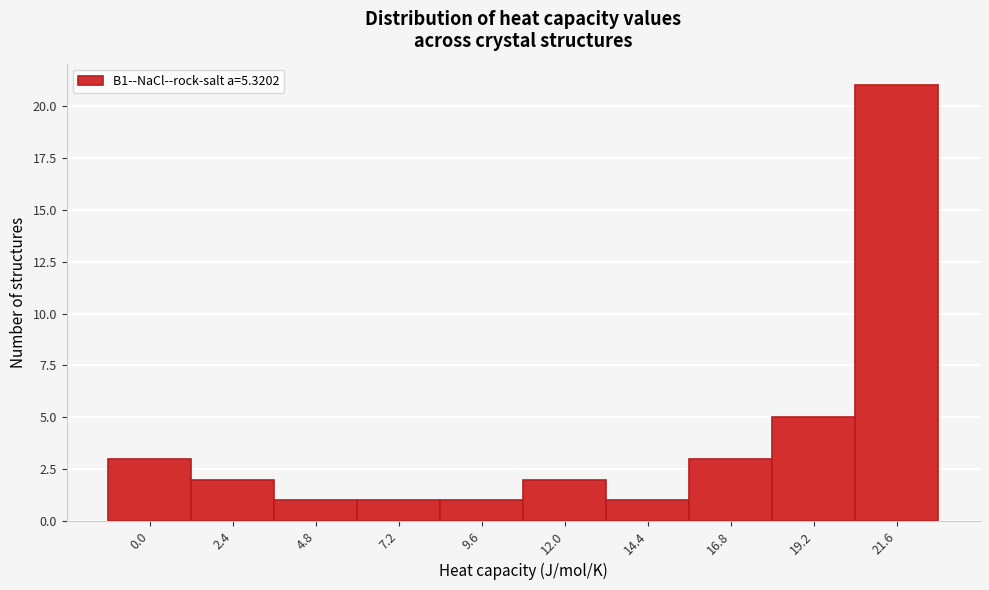

Reading left to right, extract all data points from this chart.

3	2	1	1	1	2	1	3	5	21